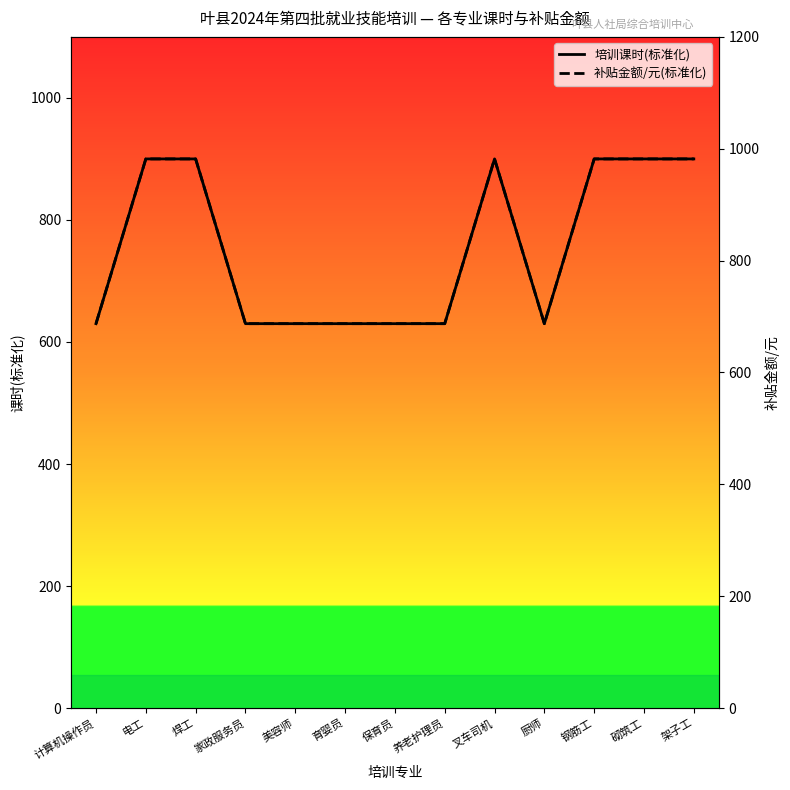

How many 培训课时(标准化) values are between 630 and 900?

13